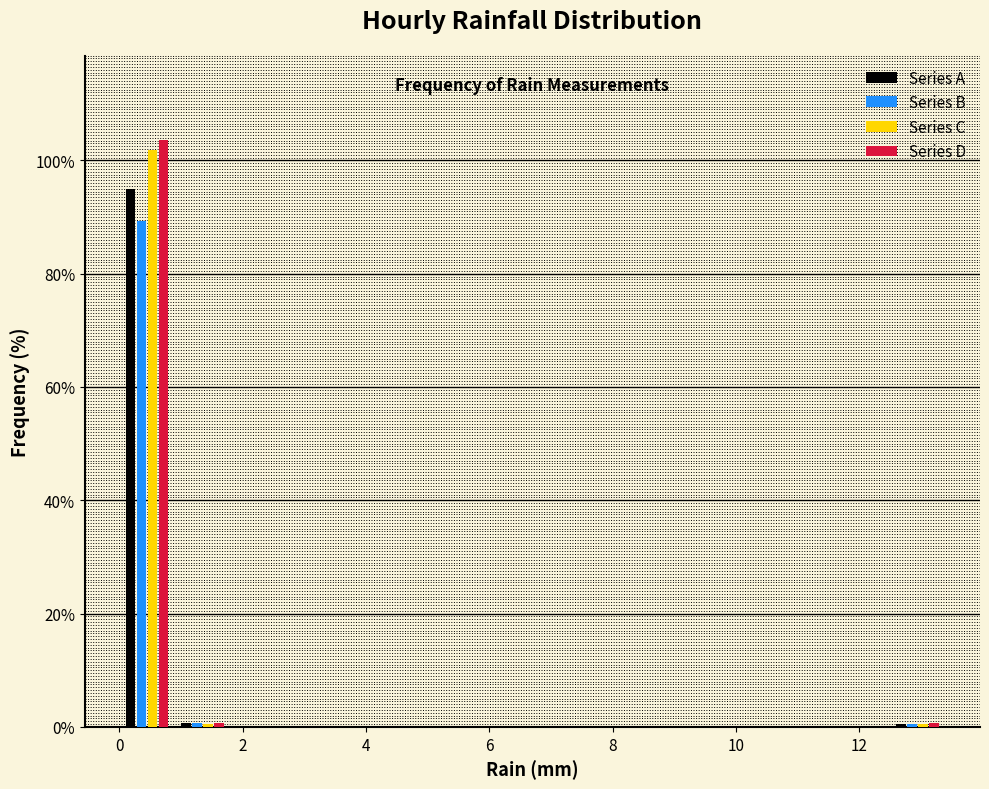

Reading left to right, transcribe this chart: for each range on the x-axis, give the height of each series' bar. Neither the bar edges nor the heights are printed on the chart, so give them approximately, as read against the axes.

0.0 to 0.8: Series A=96	Series B=90	Series C=102	Series D=104
0.8 to 1.8: Series A=under 2	Series B=under 2	Series C=under 2	Series D=under 2
1.8 to 2.6: Series A=0	Series B=0	Series C=0	Series D=0
2.6 to 3.6: Series A=0	Series B=0	Series C=0	Series D=0
3.6 to 4.4: Series A=0	Series B=0	Series C=0	Series D=0
4.4 to 5.4: Series A=0	Series B=0	Series C=0	Series D=0
5.4 to 6.2: Series A=0	Series B=0	Series C=0	Series D=0
6.2 to 7.2: Series A=0	Series B=0	Series C=0	Series D=0
7.2 to 8.0: Series A=0	Series B=0	Series C=0	Series D=0
8.0 to 9.0: Series A=0	Series B=0	Series C=0	Series D=0
9.0 to 9.8: Series A=0	Series B=0	Series C=0	Series D=0
9.8 to 10.8: Series A=0	Series B=0	Series C=0	Series D=0
10.8 to 11.6: Series A=0	Series B=0	Series C=0	Series D=0
11.6 to 12.6: Series A=0	Series B=0	Series C=0	Series D=0
12.6 to 13.4: Series A=under 2	Series B=under 2	Series C=under 2	Series D=under 2